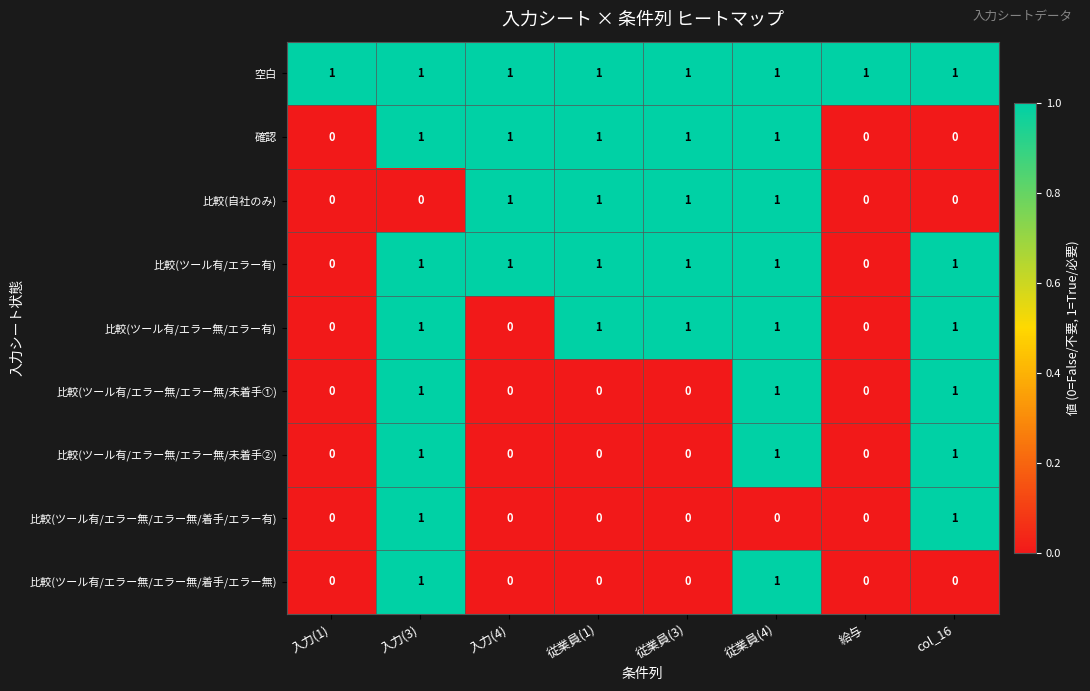

What is the total value across all series at 従業員(3)?

5